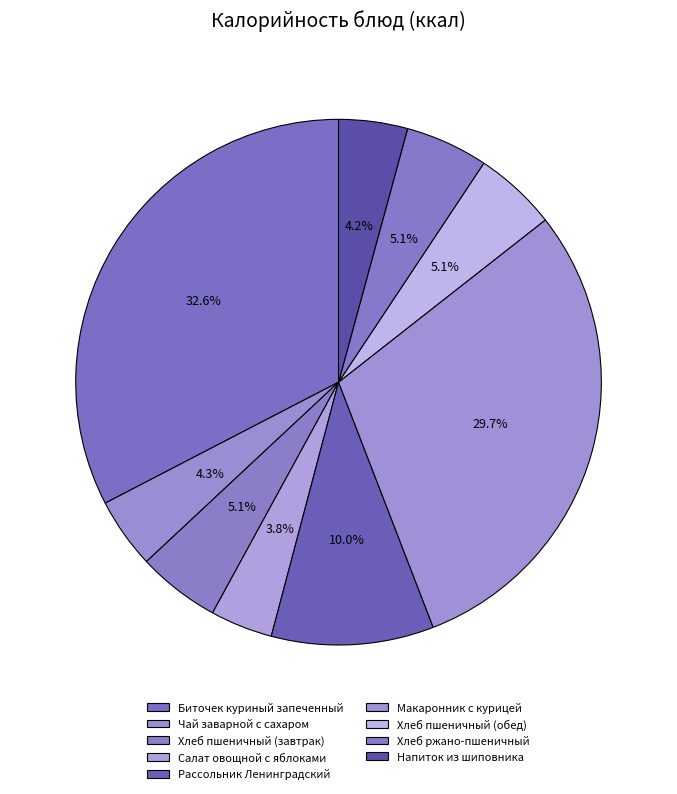

Rank the categories by value from lowest to highest.

Салат овощной с яблоками, Напиток из шиповника, Чай заварной с сахаром, Хлеб пшеничный (завтрак), Хлеб пшеничный (обед), Хлеб ржано-пшеничный, Рассольник Ленинградский, Макаронник с курицей, Биточек куриный запеченный